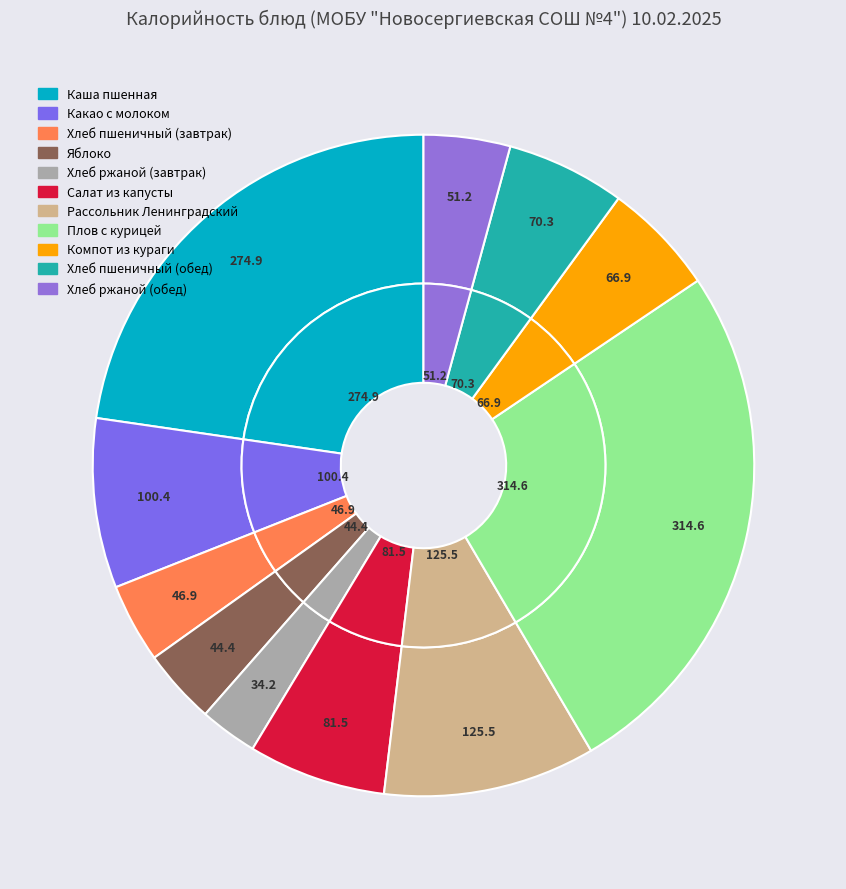

Which category has the biggest portion of the pie?

Плов с курицей